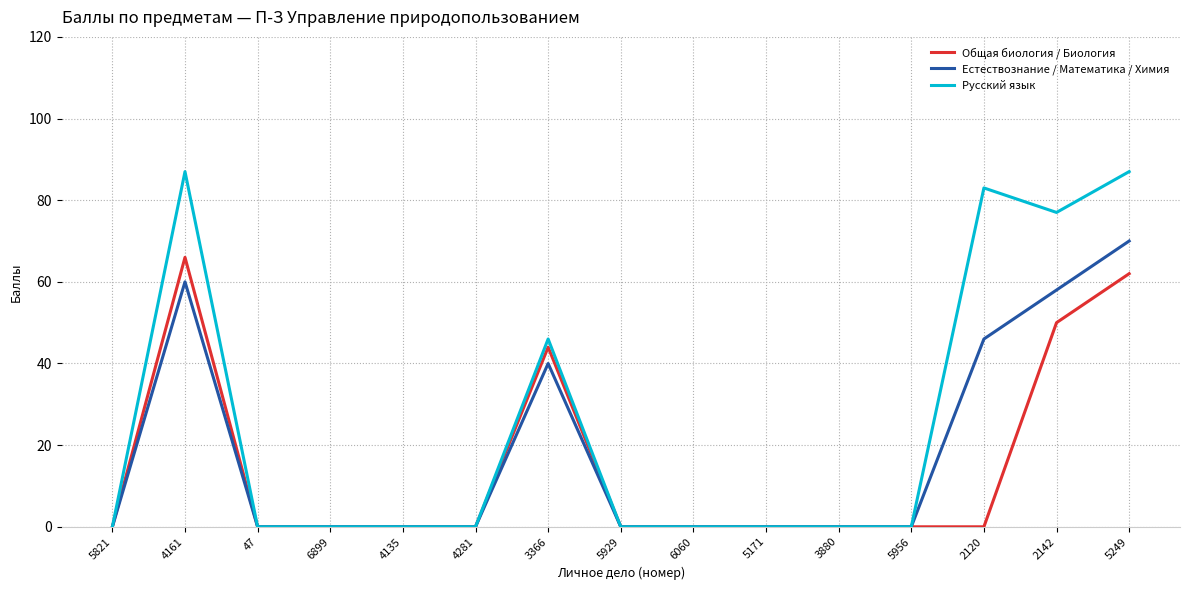

What is the spread (max minus min) of values at 5249?

25